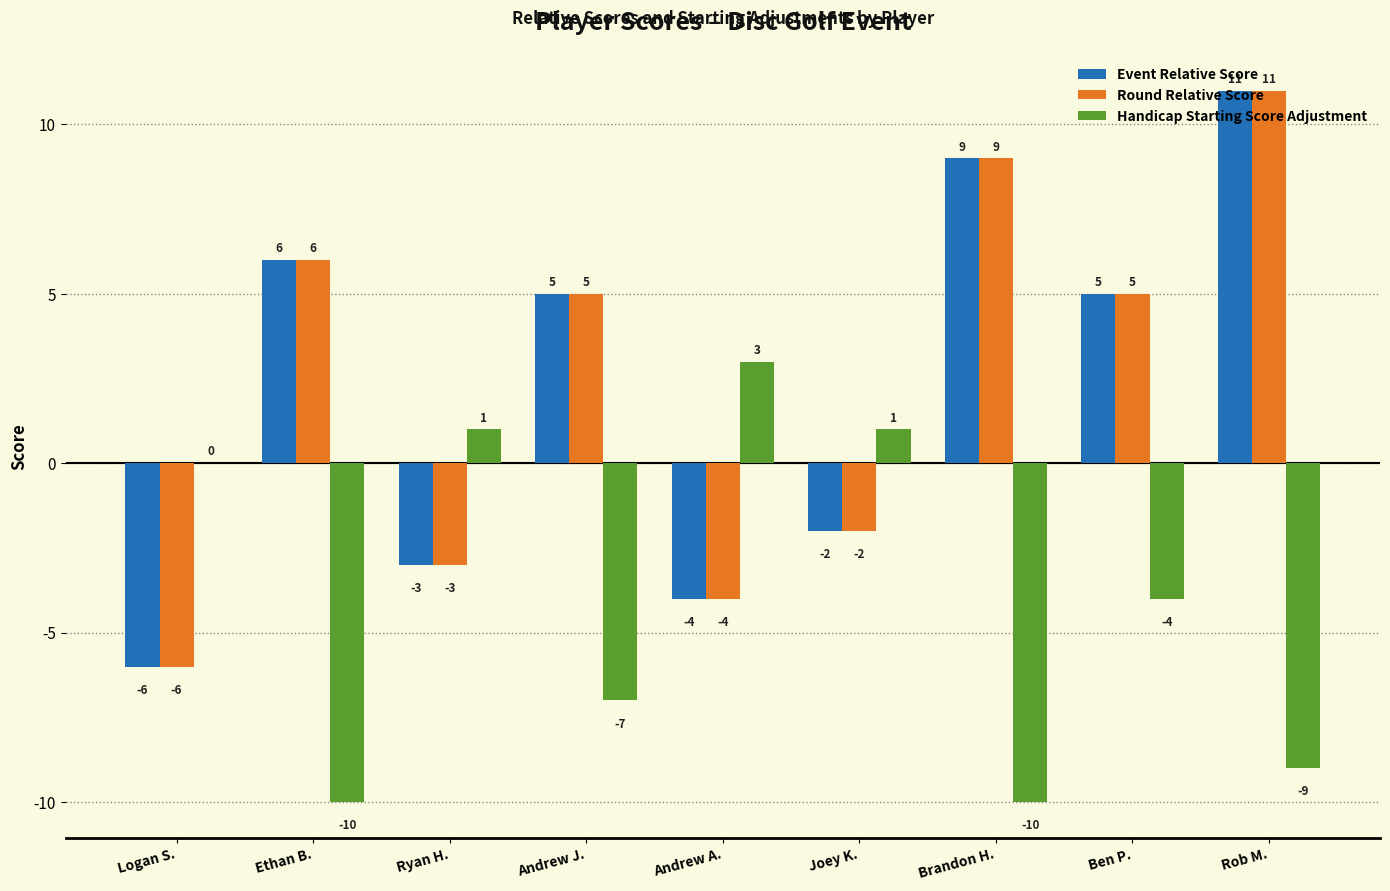

What is the total value across all series at Ben P.?

6